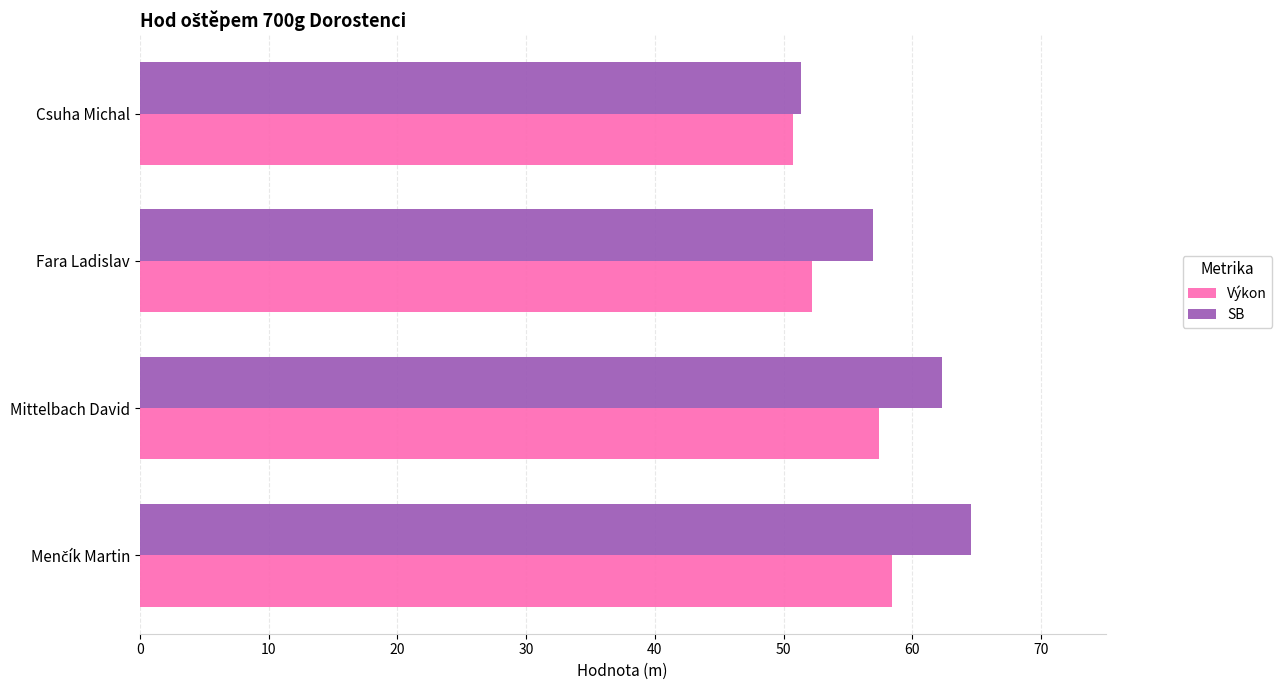

Rank the series at Fara Ladislav from lowest to highest value.

Výkon, SB